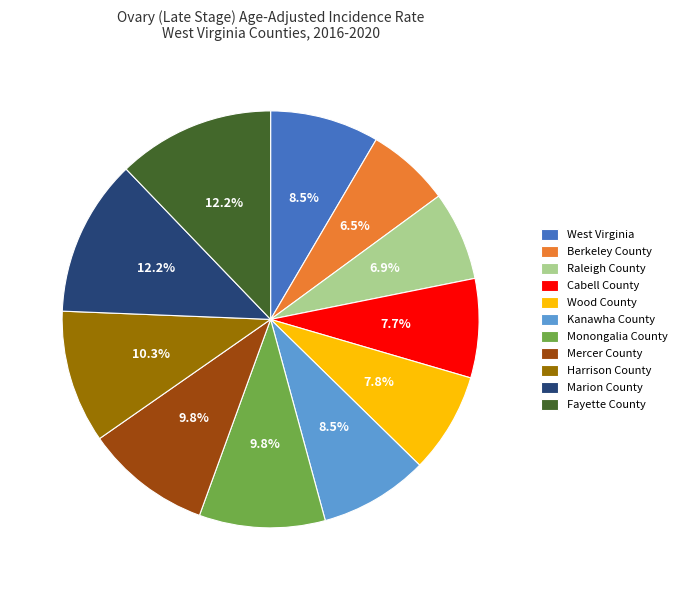

To the nearest percent, what is the difference between the largest and smallest slice percentages?

6%